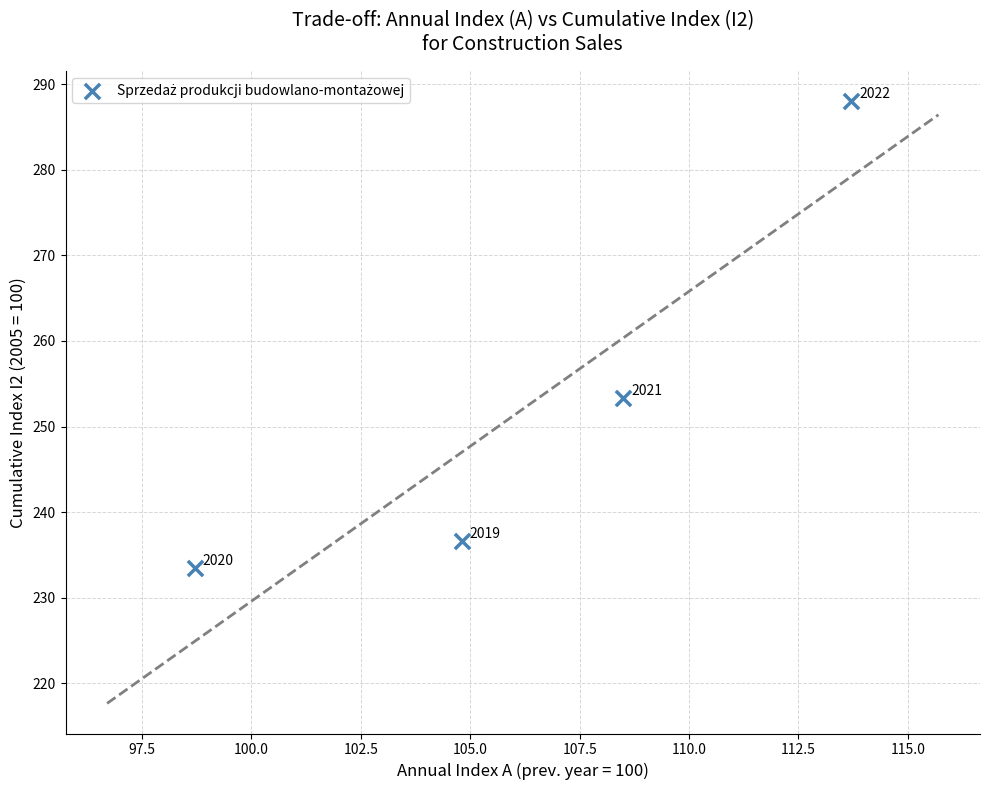

What Y value in the scatter plot is closest to 260?

253.3